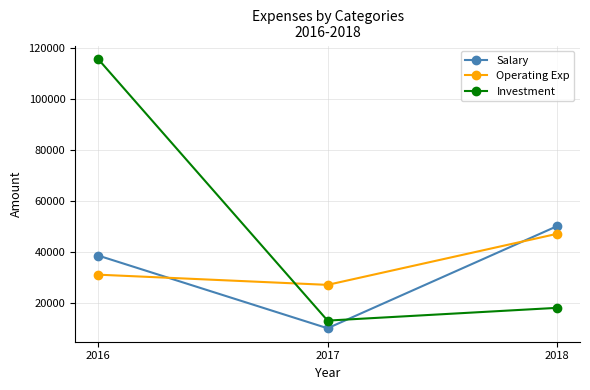

At 2016, list the series in order from largest to smallest.

Investment, Salary, Operating Exp